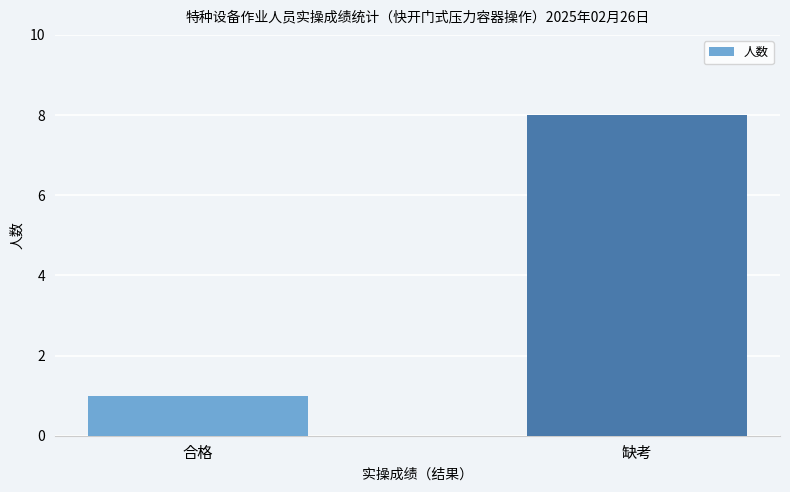

How many series are shown in this chart?

1